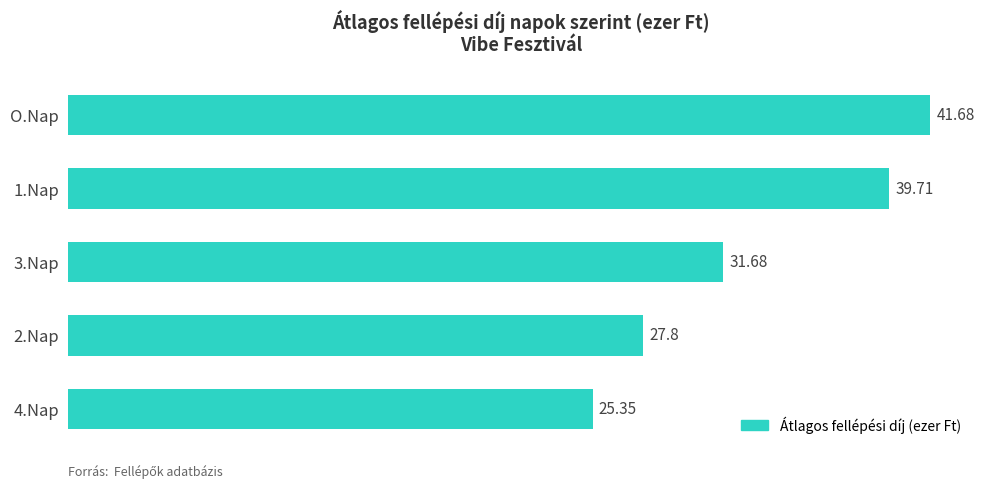

At which label is the value closest to 33?

3.Nap